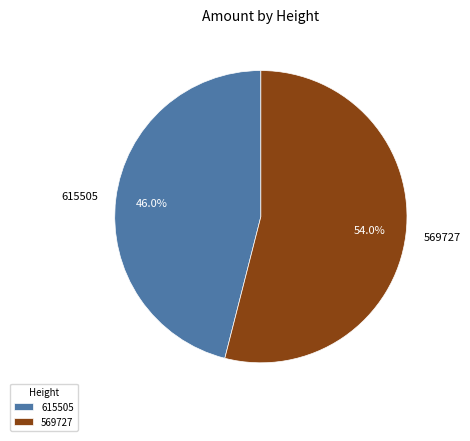

To the nearest percent, what portion does 615505 represent?

46%